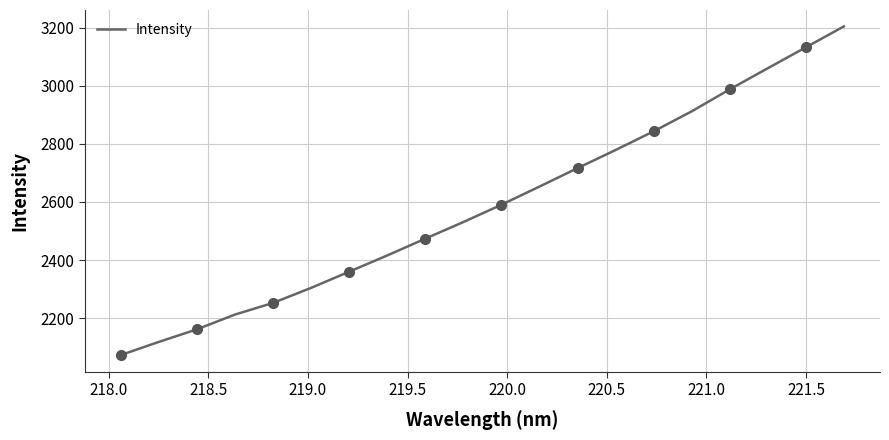

What is the highest value of the Intensity series?

3203.8